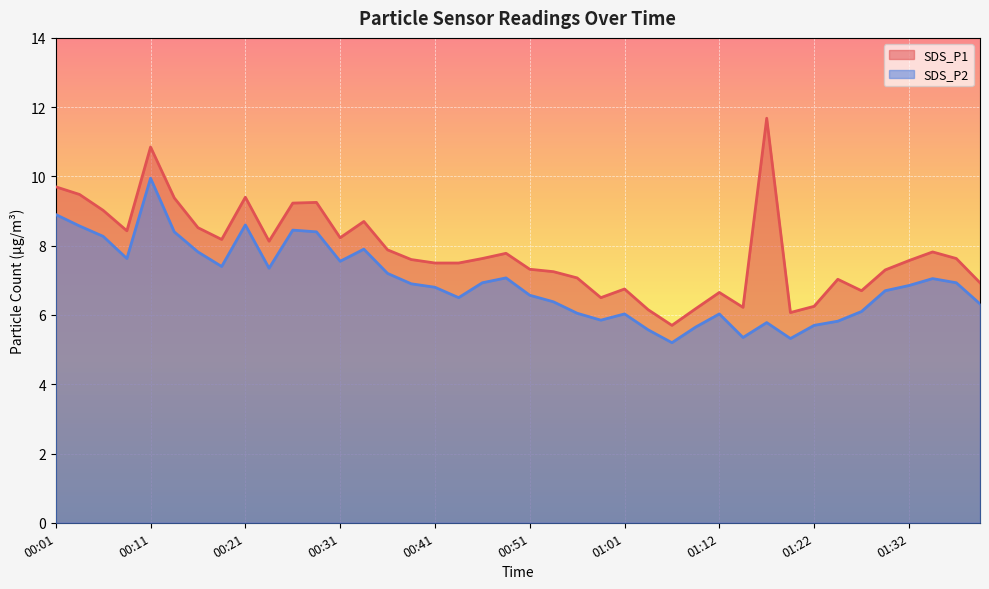

At 00:38, list the series in order from largest to smallest.

SDS_P1, SDS_P2